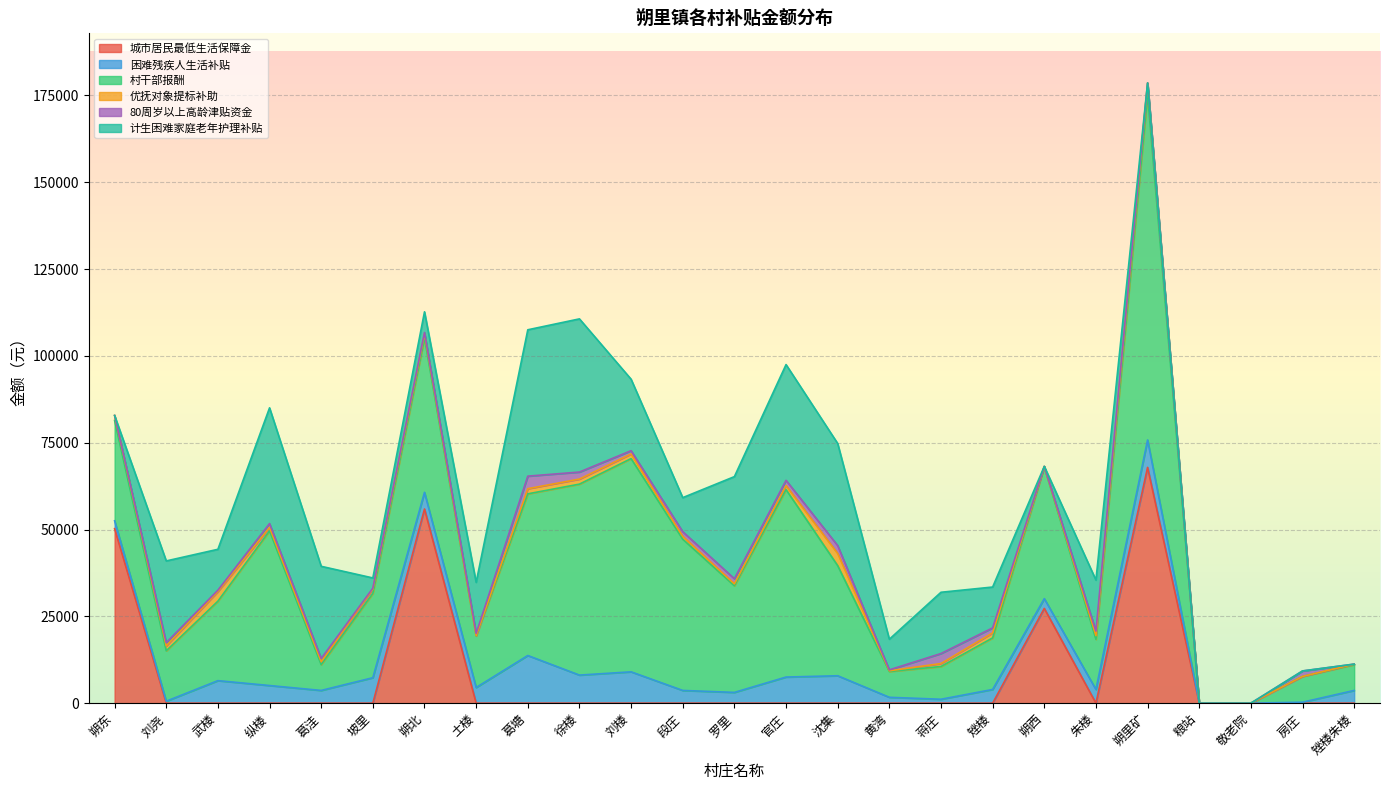

What is the sum of the 优抚对象提标补助 values at 朔西 and 敬老院?

156.0